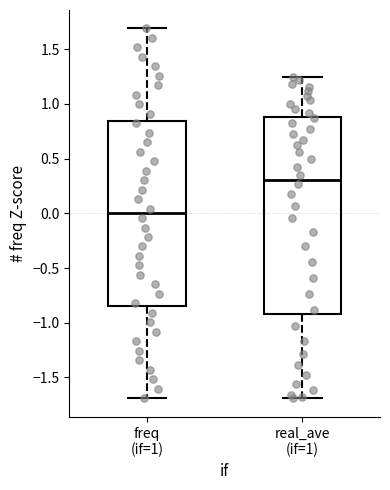

Reading left to right, read every box against the y-axis: the position of its median line, the range the box covers, and the ends of its whiskers. The values are not printed on the chart, so give them approximately, as read against the axis.

freq (if=1): median 0.00, box -0.85 to 0.85, whiskers -1.70 to 1.70
real_ave (if=1): median 0.30, box -0.90 to 0.90, whiskers -1.70 to 1.25